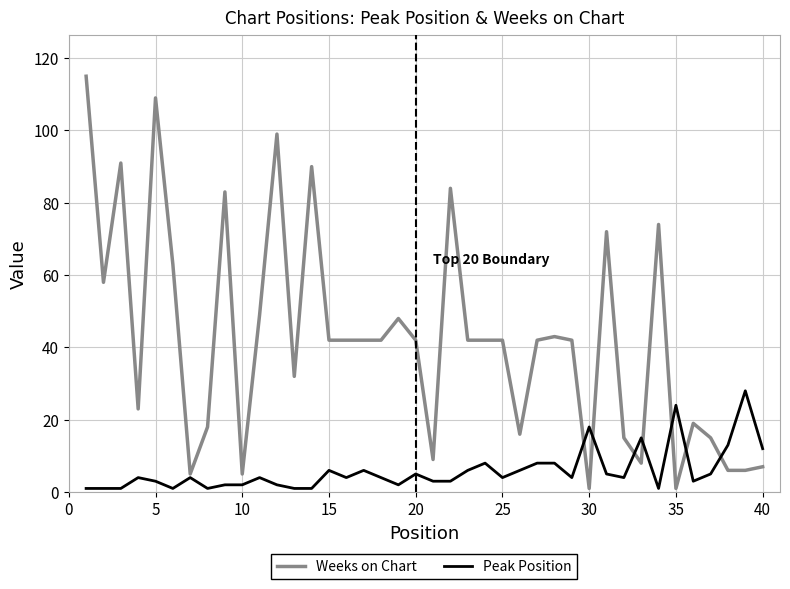

Which series has the largest range (max minus min)?

Weeks on Chart